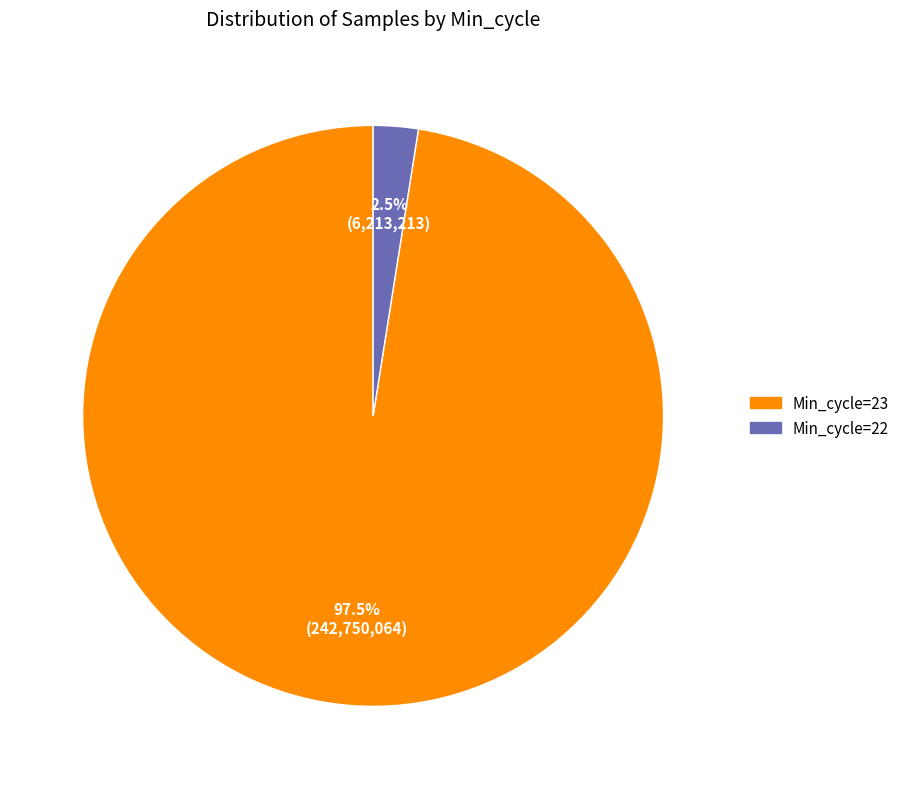

Is there a majority slice in this chart?

Yes